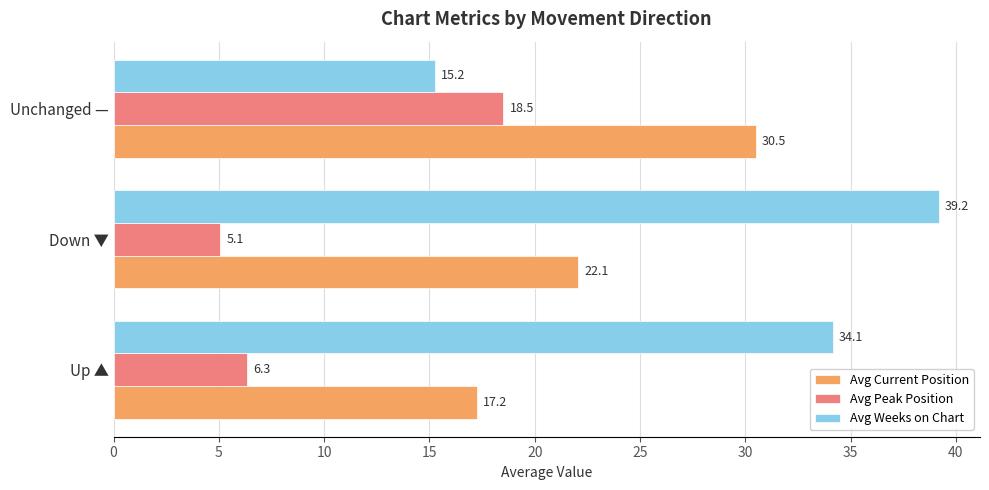

How many data points in Avg Current Position are above 22?

2